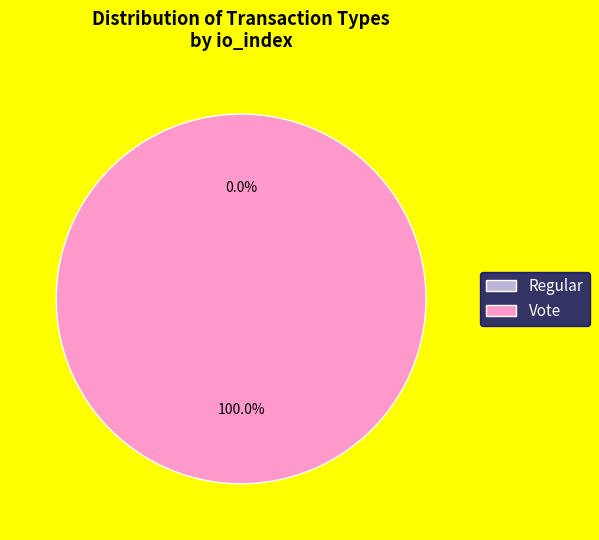

Count the number of slices in the pie.

2